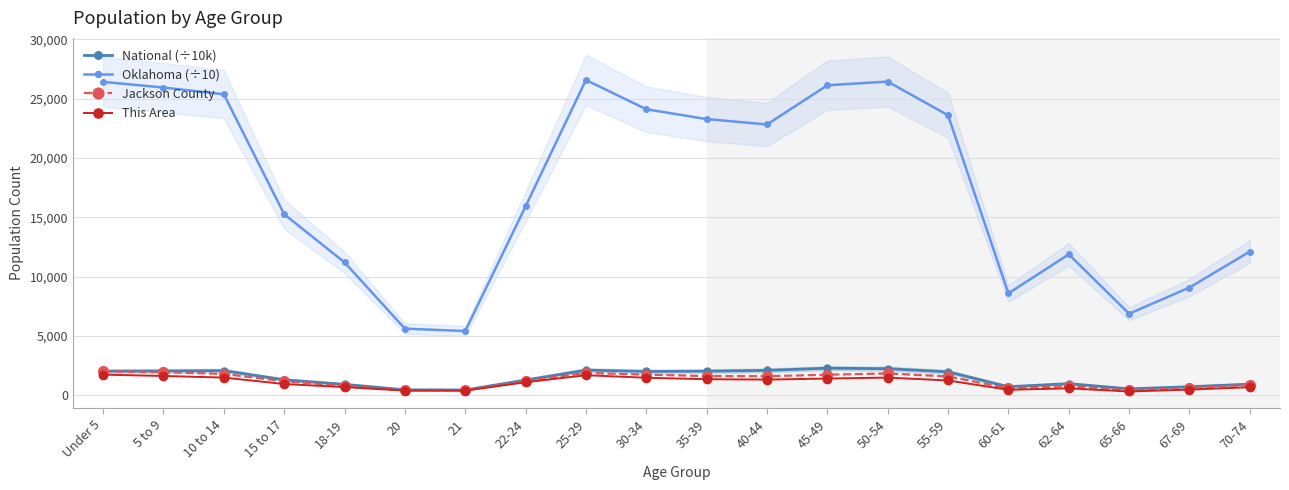

True or false: This Area has a value of 673.0 at 70-74.

True